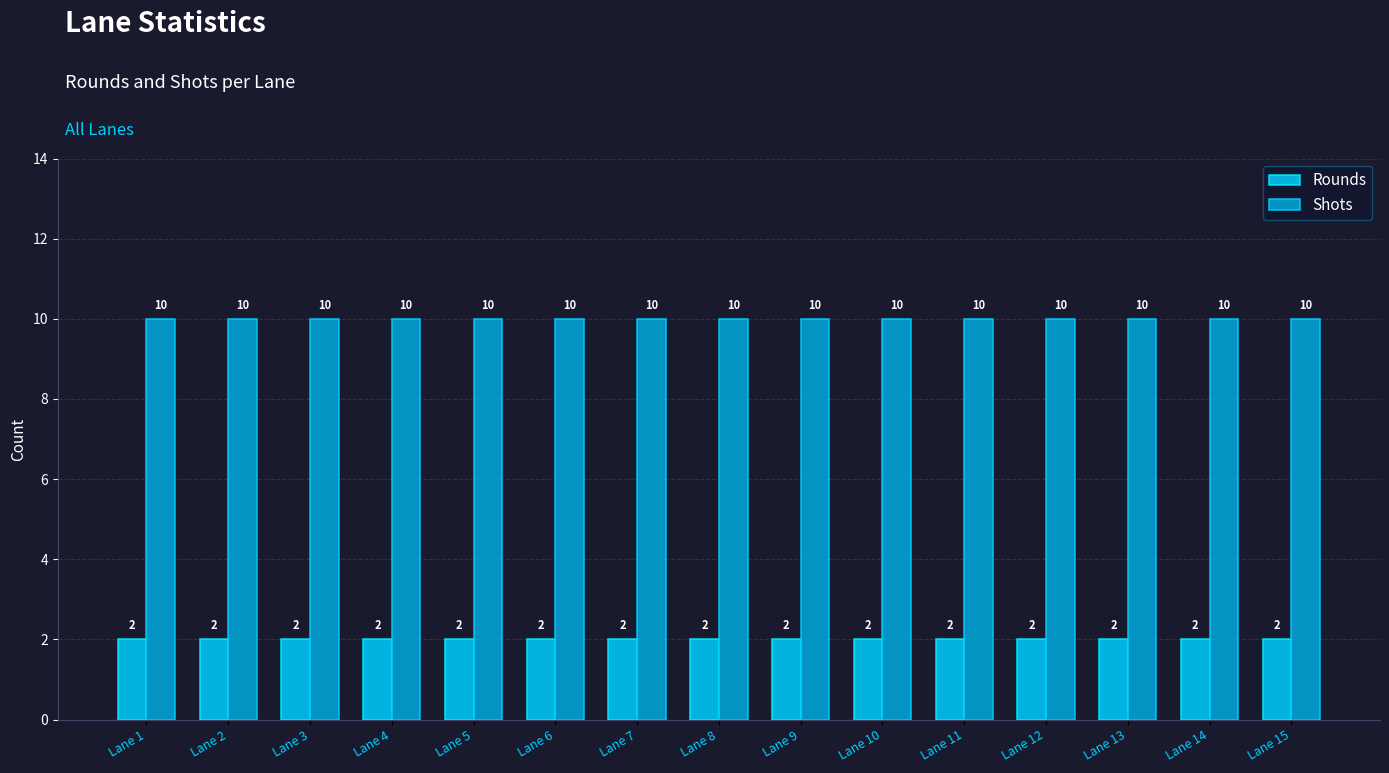

What is the difference between the highest and lowest values at Lane 14?

8